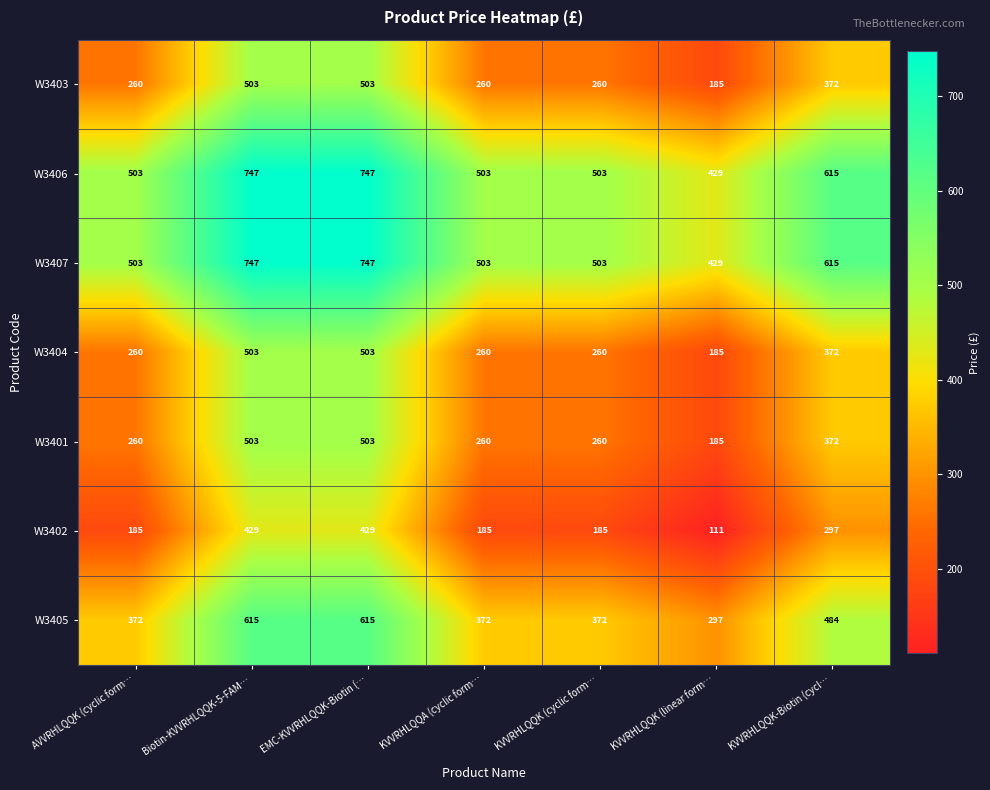

How many series are shown in this chart?

7